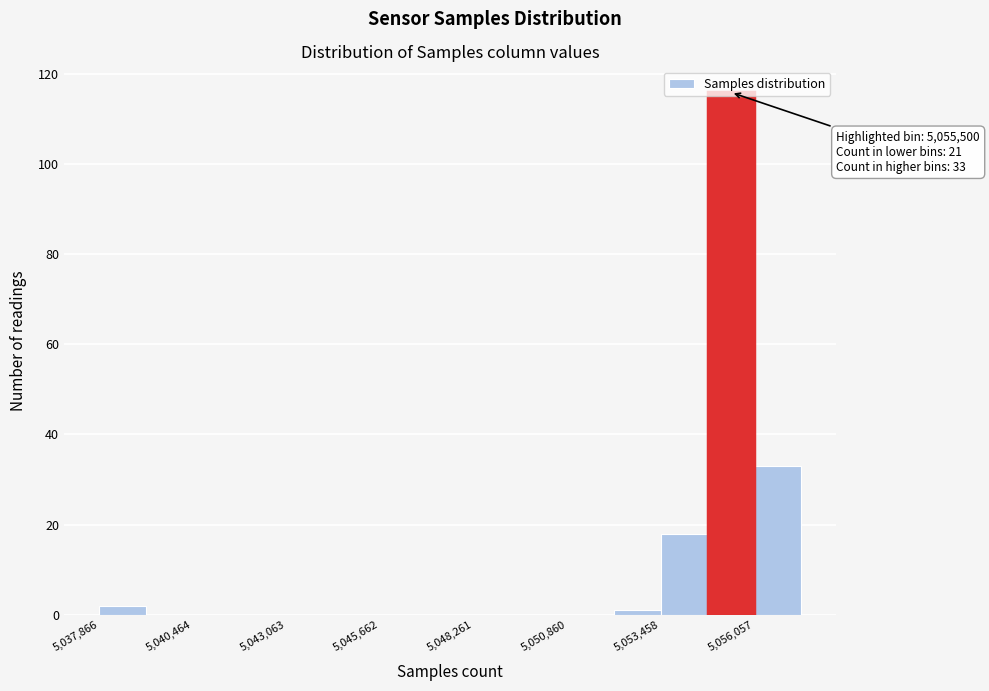

Around what value on the x-axis is the tallest bar? Give the approximate position of its centre, as read against the axis.

5055500